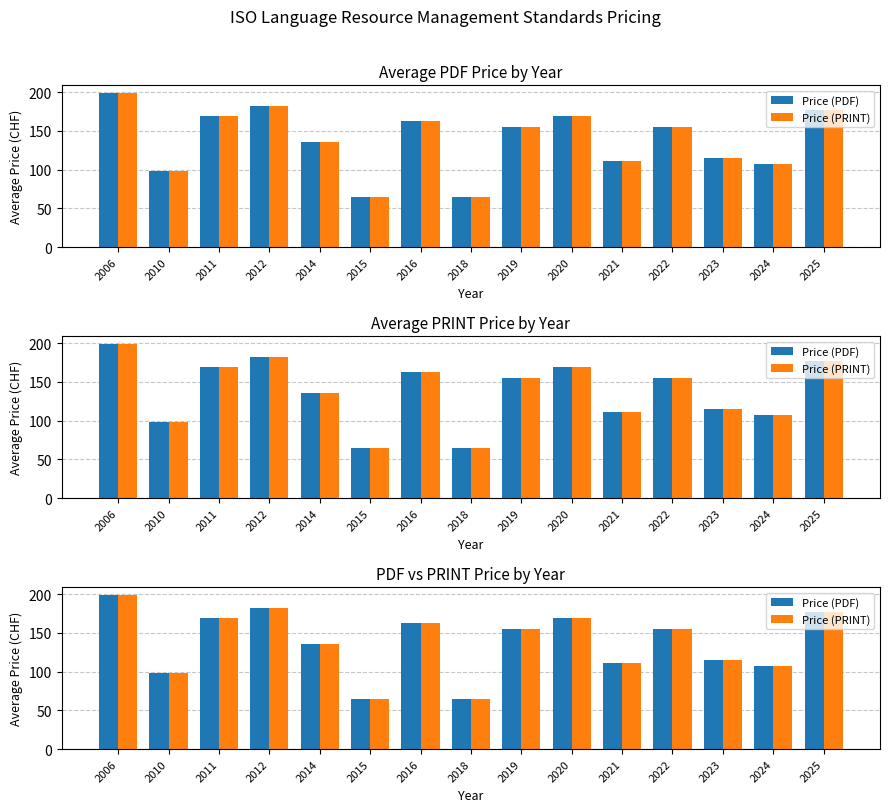

True or false: Price (PDF) has a value of 99.1 at 2018.

False